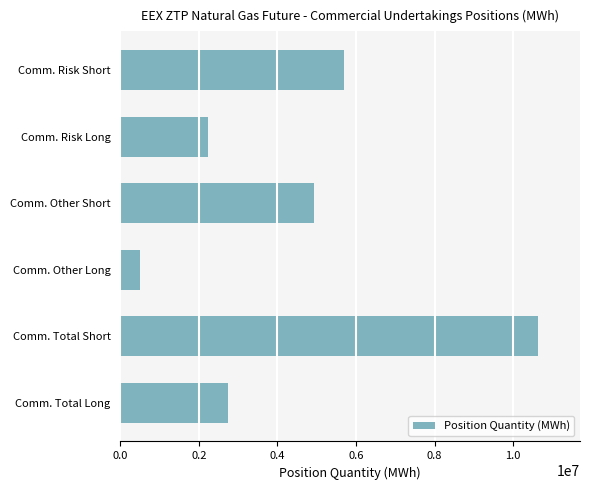

At which category does the chart reach its minimum across all series?

Comm. Other Long